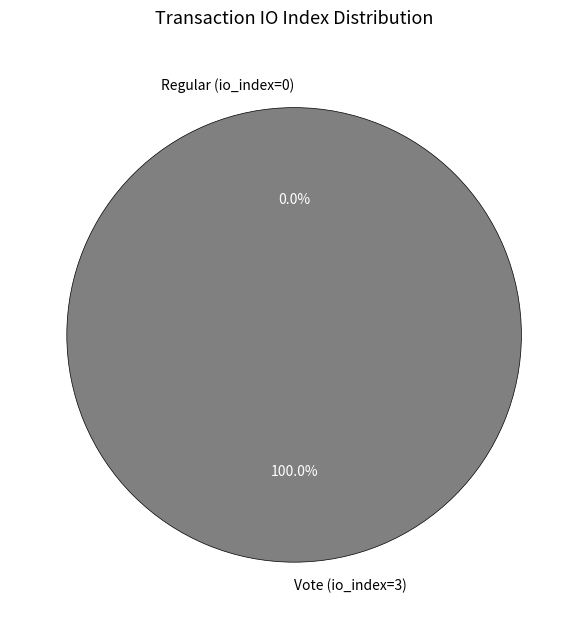

To the nearest percent, what is the average slice percentage?

50%